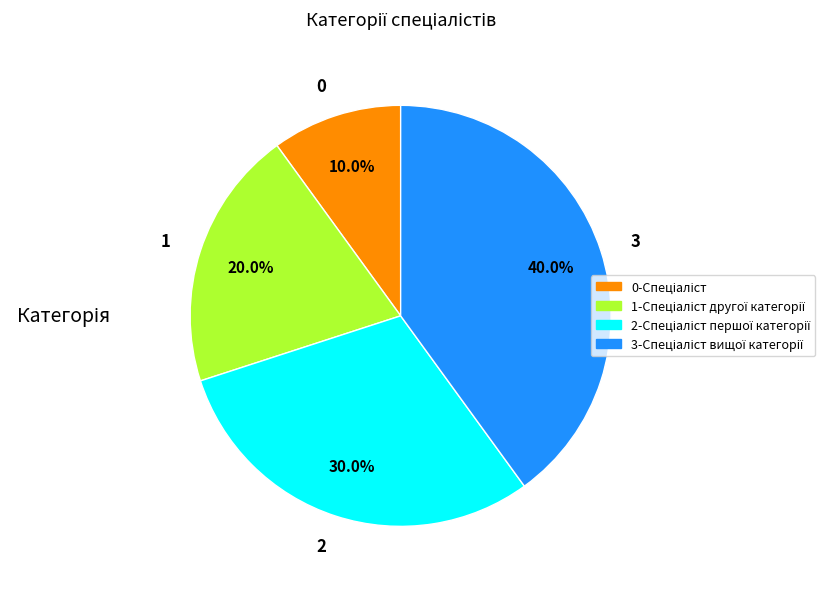

Is there a majority slice in this chart?

No